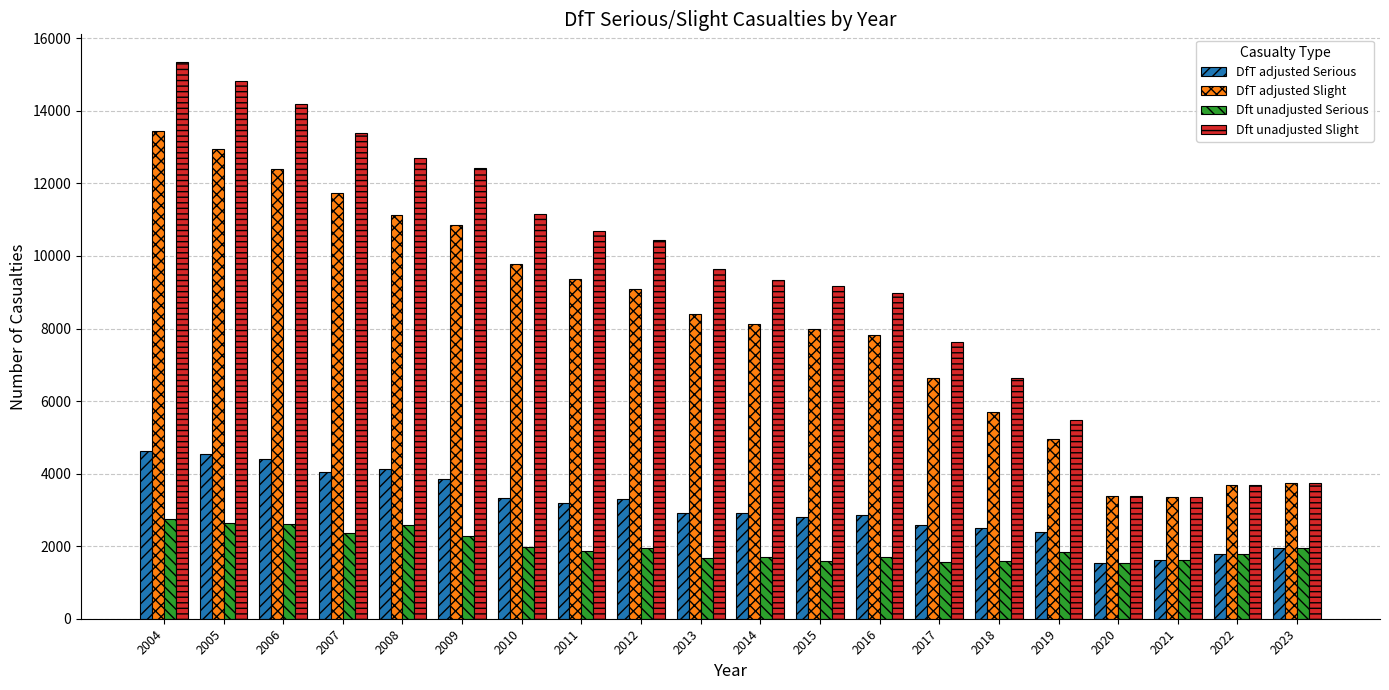

At which category is the sum across all series the highest?

2004